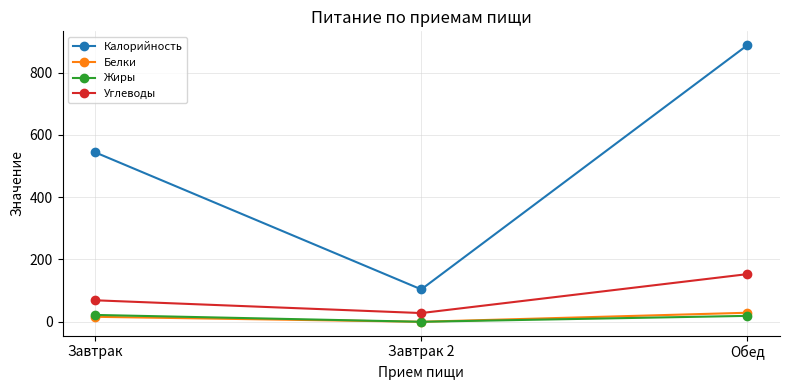

What is the label of the 2nd point from the left?

Завтрак 2